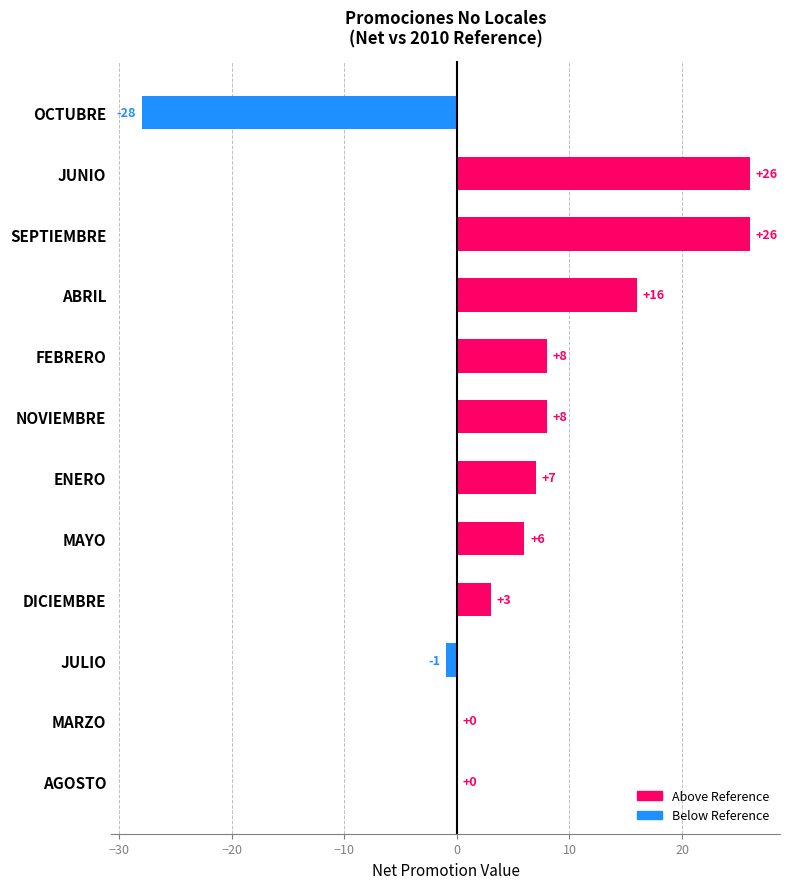

At which label is the value closest to -1?

JULIO